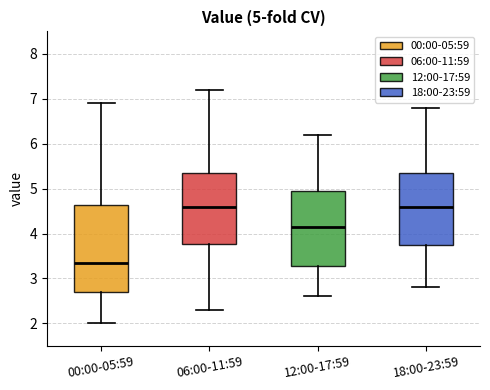

Which box's median line is the lowest?

00:00-05:59